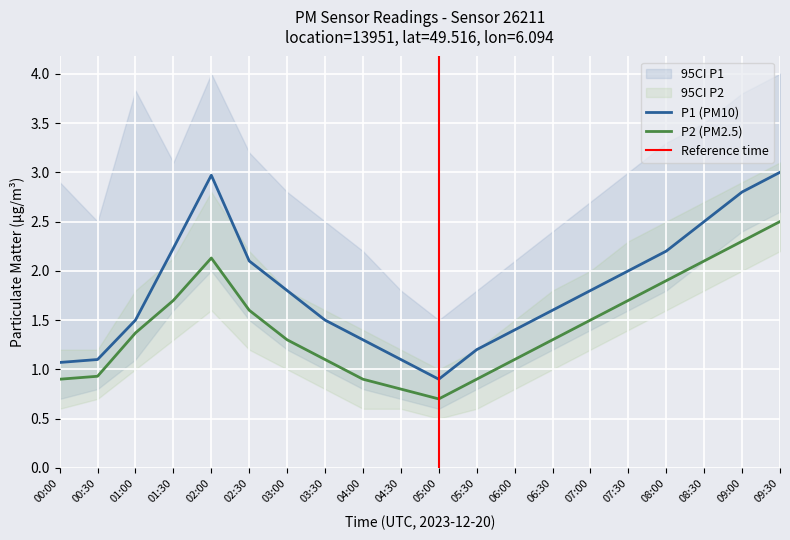

The value of P2 (PM2.5) at 08:30 is 2.1. True or false?

True